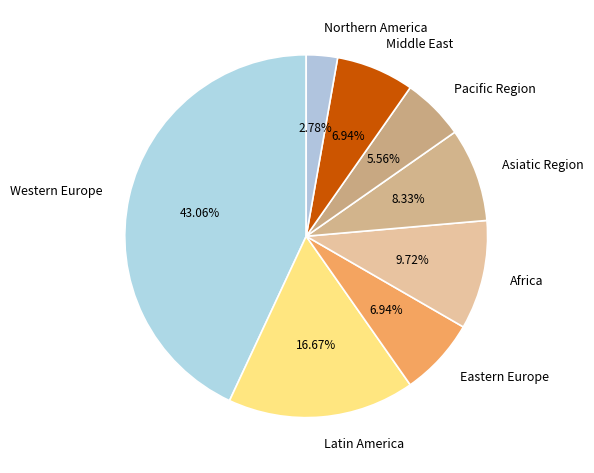

What is the smallest slice in the pie chart?

Northern America